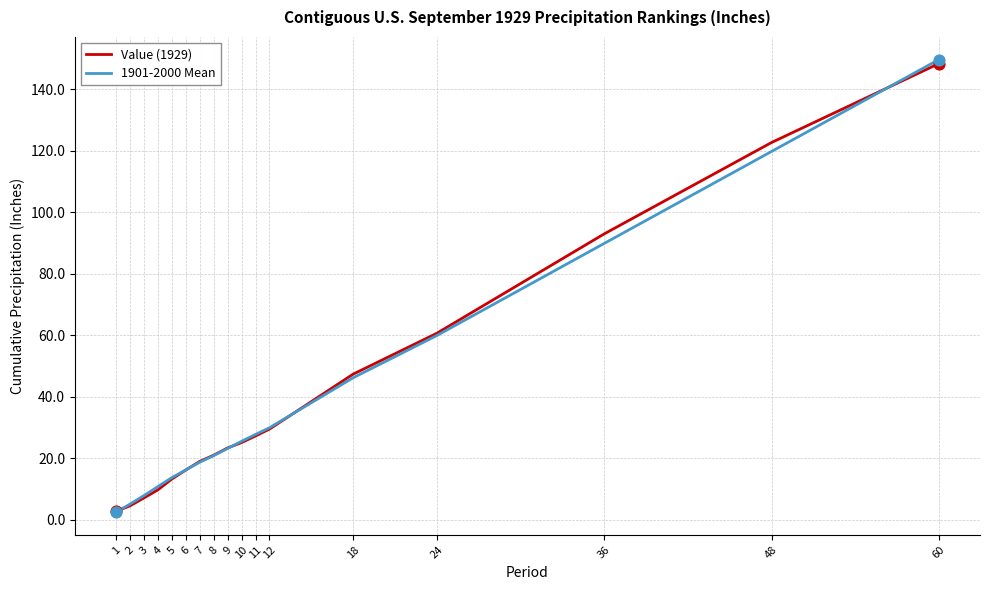

The value of 1901-2000 Mean at 36 is 89.9. True or false?

True